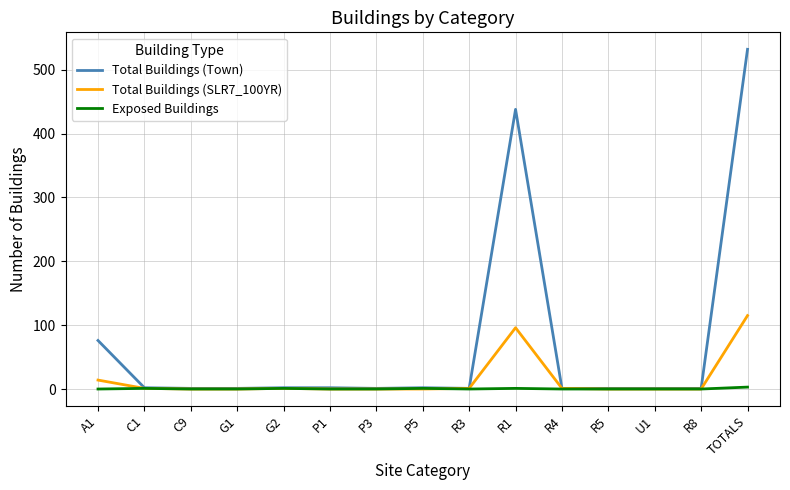

The Total Buildings (SLR7_100YR) series shows -45 at P3. True or false?

False